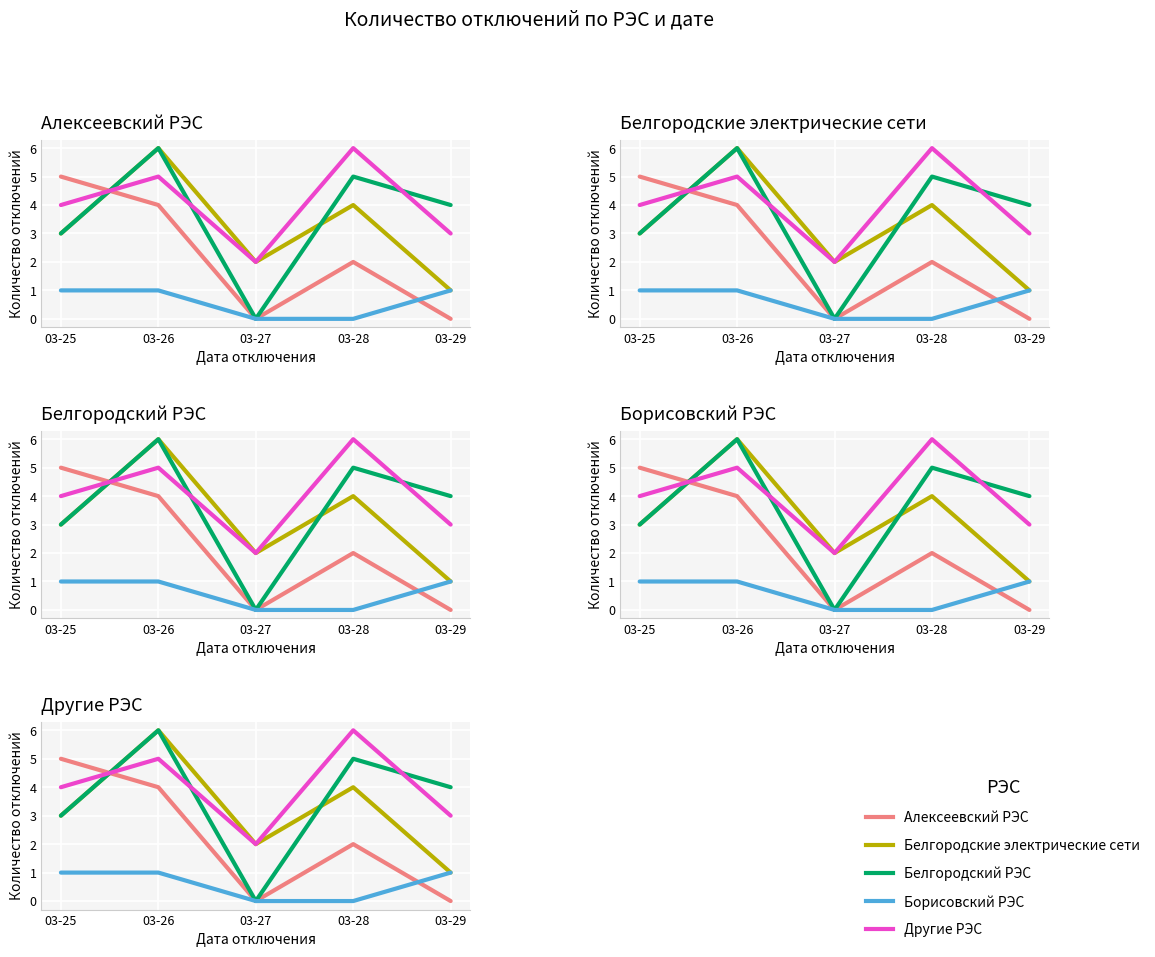

True or false: Белгородский РЭС and Борисовский РЭС intersect in this chart.

False